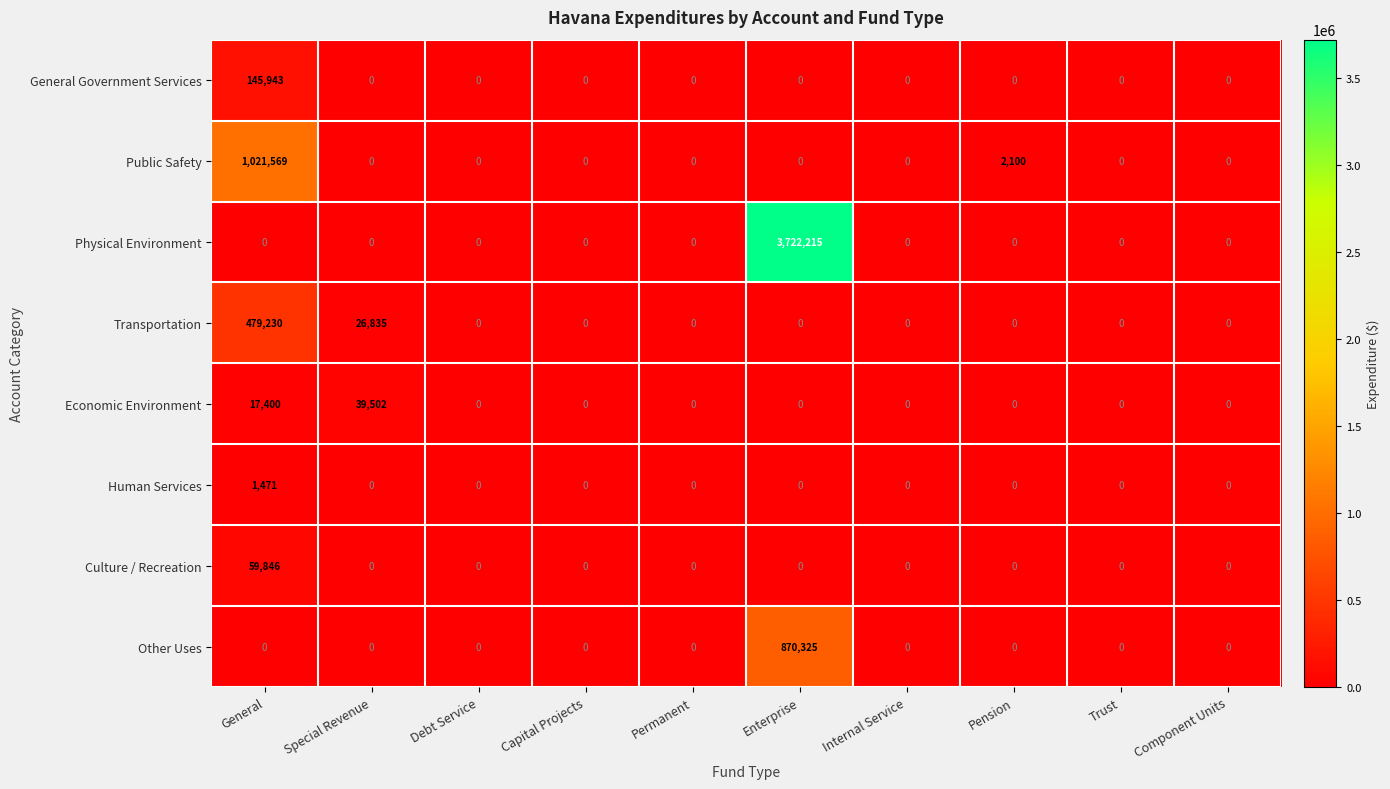

At which category is the sum across all series the highest?

Enterprise